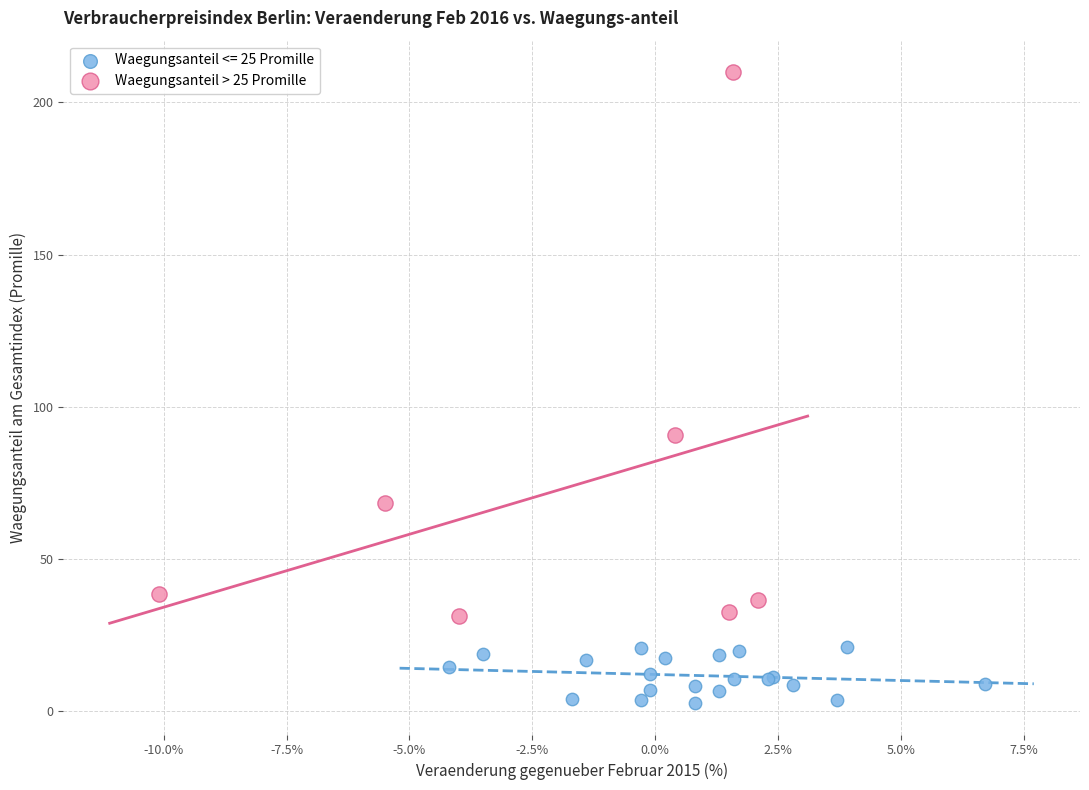

Which series has the widest spread of Y values?

Waegungsanteil > 25 Promille